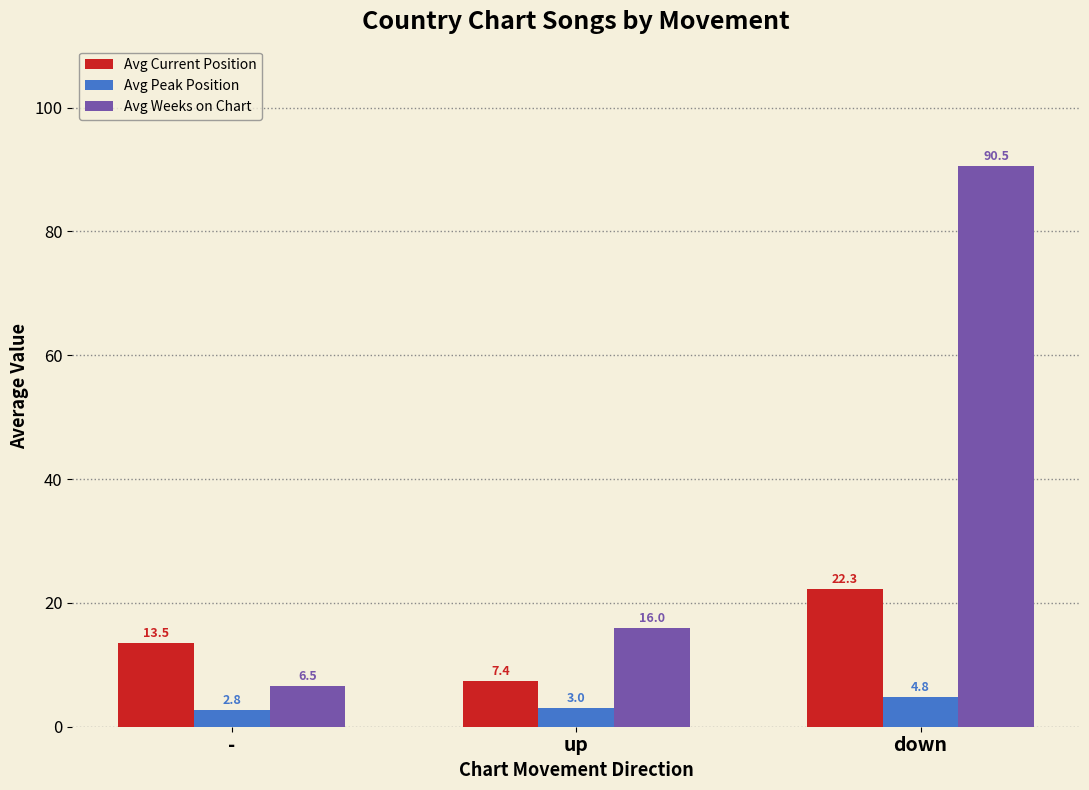

Rank the series by their maximum value, from lowest to highest.

Avg Peak Position, Avg Current Position, Avg Weeks on Chart